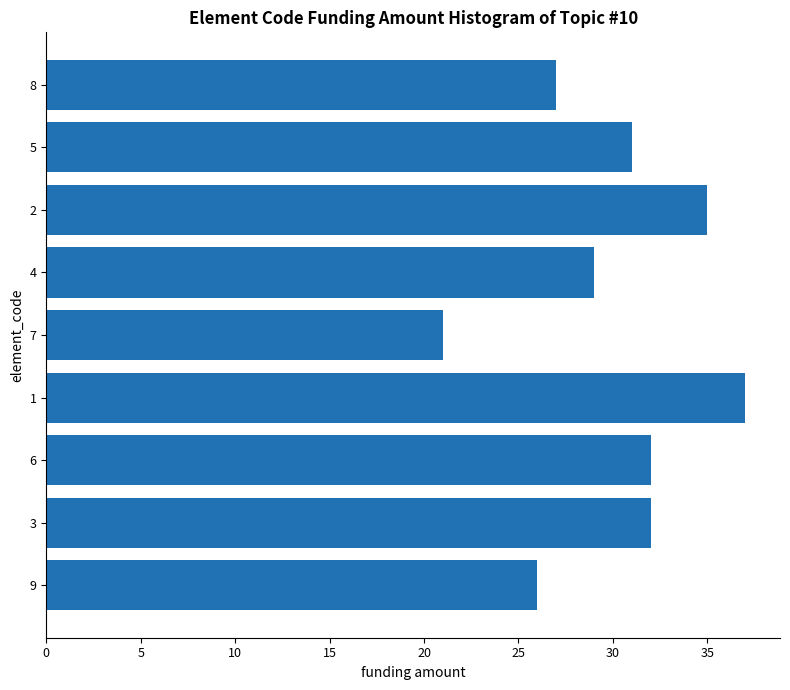

What is the change in value from 5 to 6?

+1